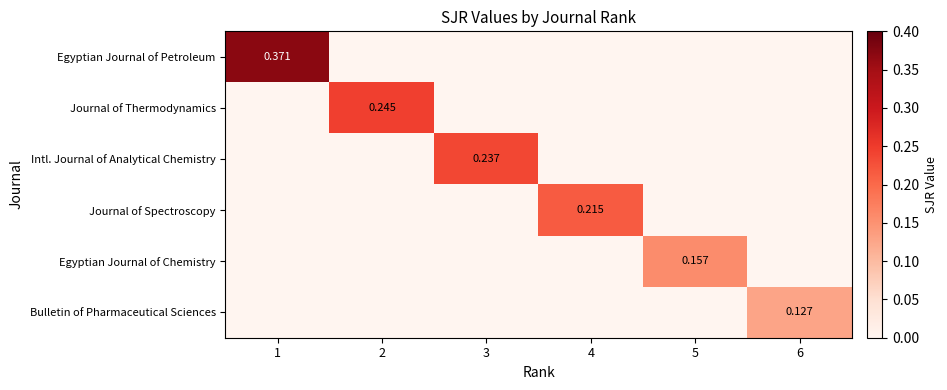

At which label does Egyptian Journal of Chemistry reach its minimum?

1